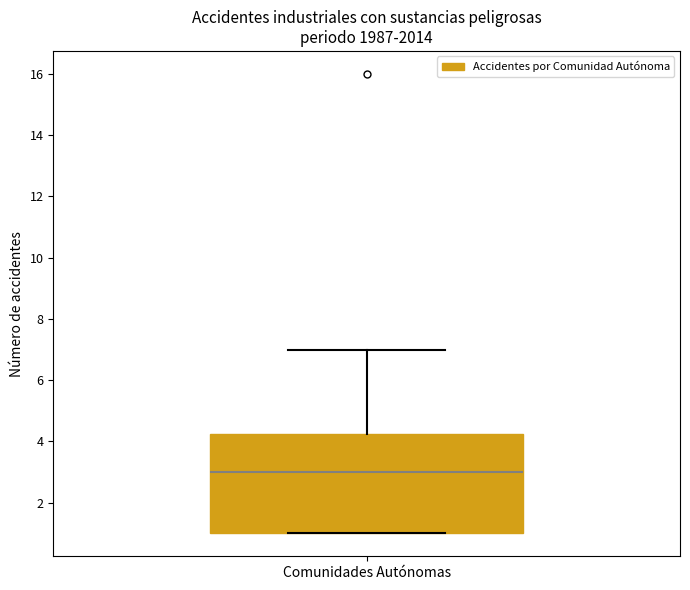

Where does the median line of the box for Comunidades Autónomas sit on the y-axis? The values are not printed on the chart, so give them approximately, as read against the axis.

3.0